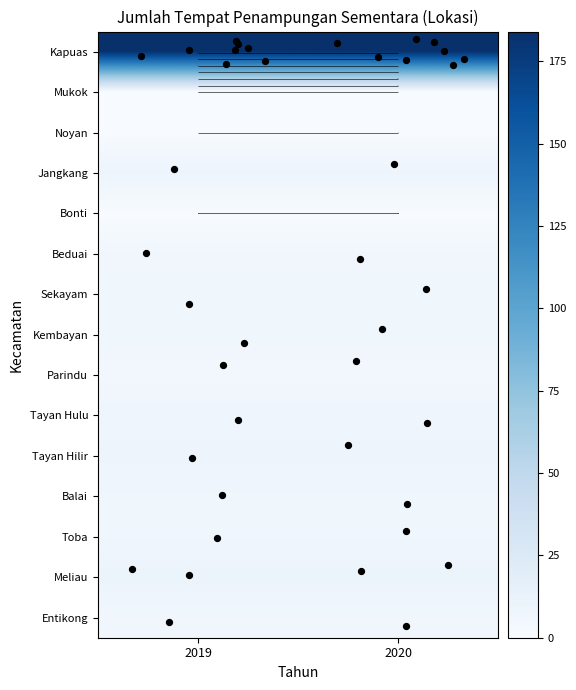

Between 2019 and 2020, which is larger?

2019